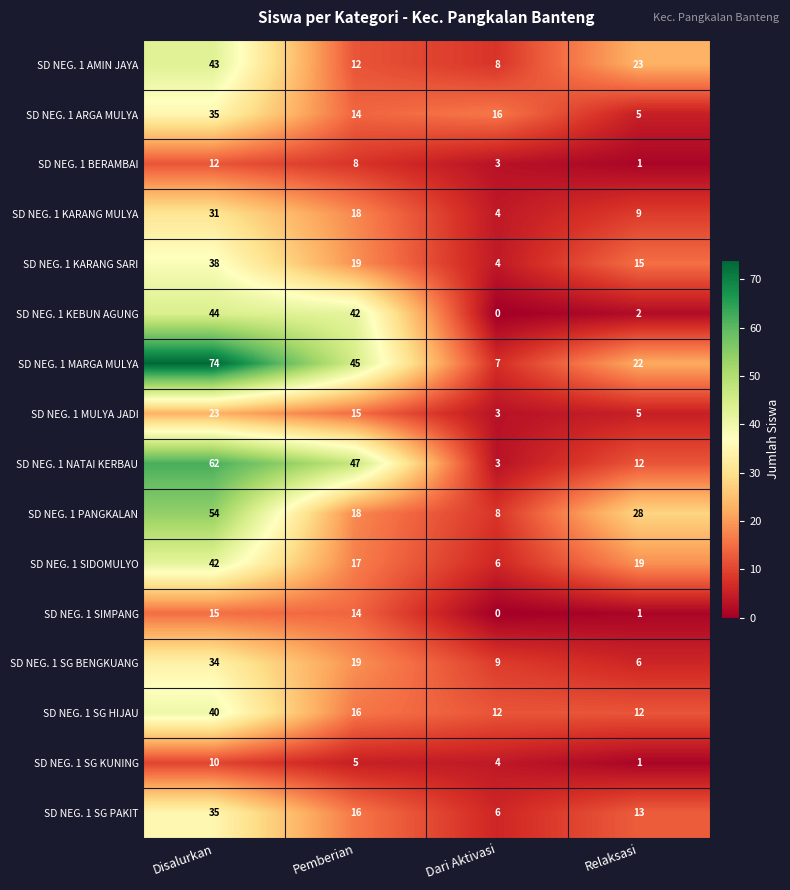

What is the minimum value for SD NEG. 1 PANGKALAN?

8